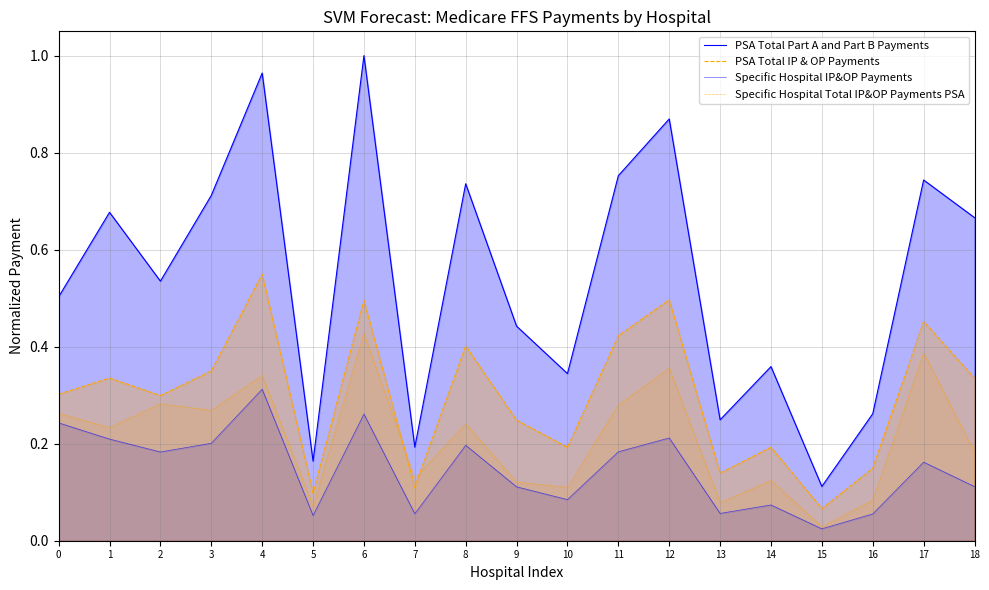

What is the value of the Specific Hospital Total IP&OP Payments PSA point at the 12th from the left?

0.3